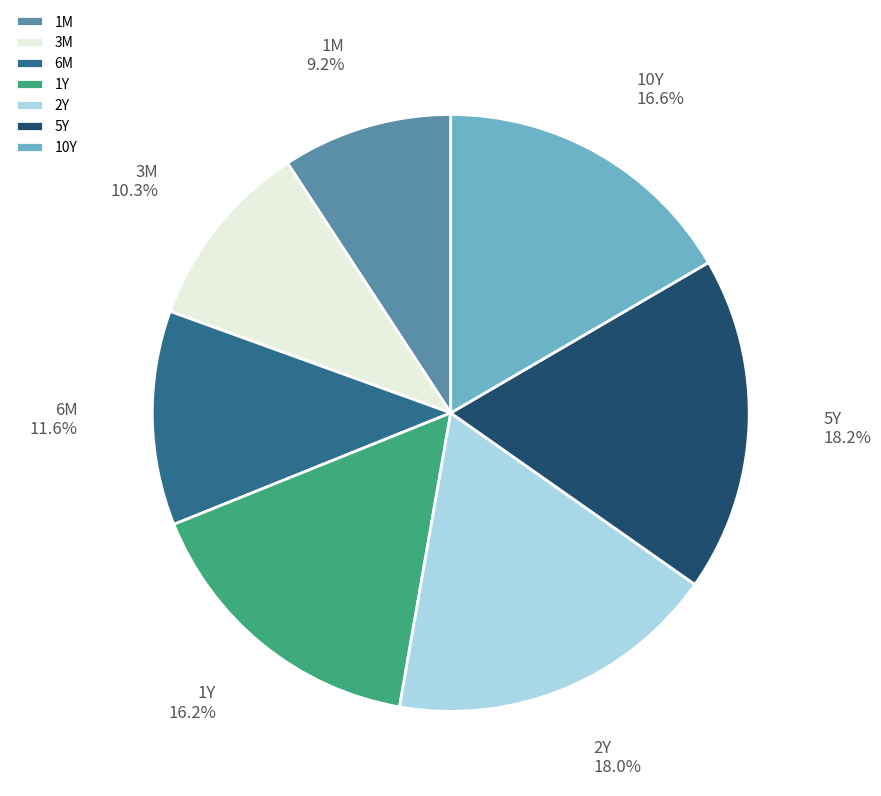

What is the ratio of the value at 10Y to the value at 5Y?

0.9